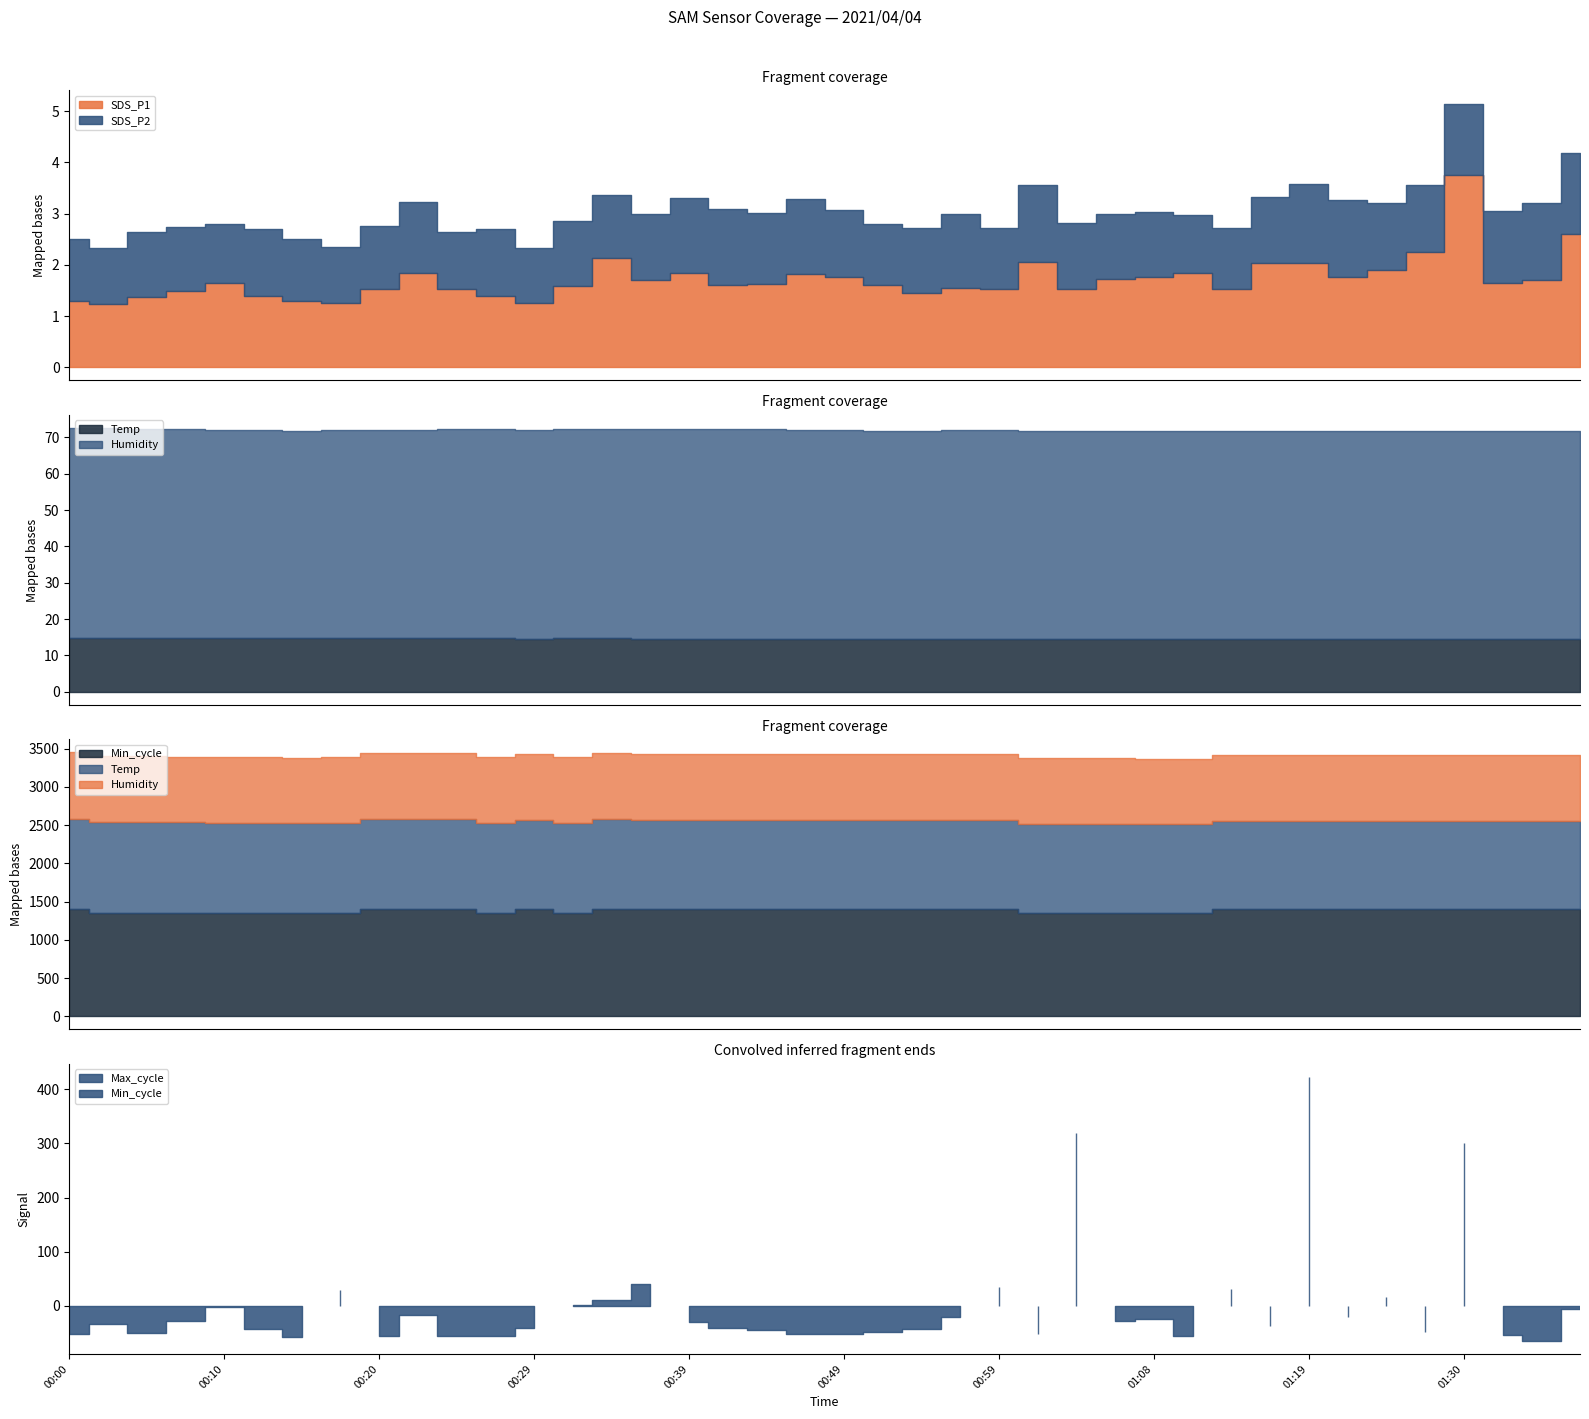

At which label does Max_cycle reach its peak?

01:19